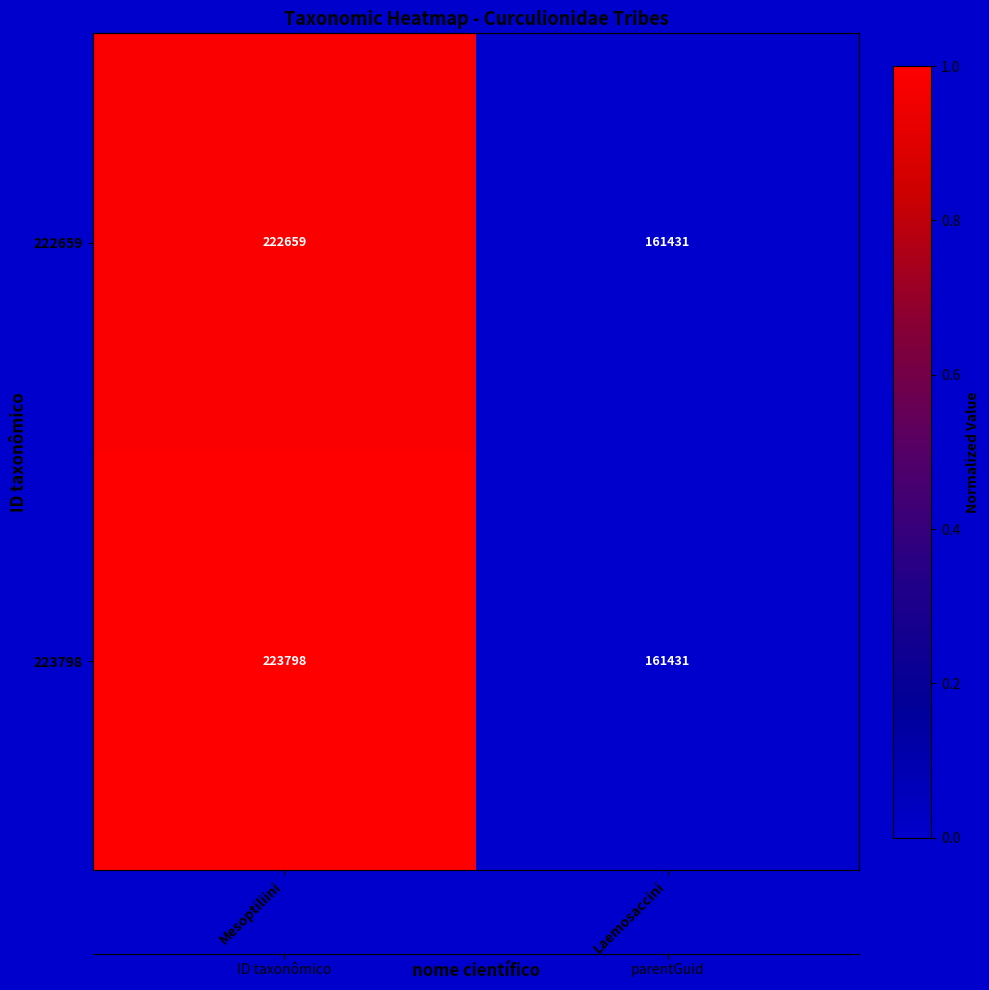

Which series has the largest range (max minus min)?

223798